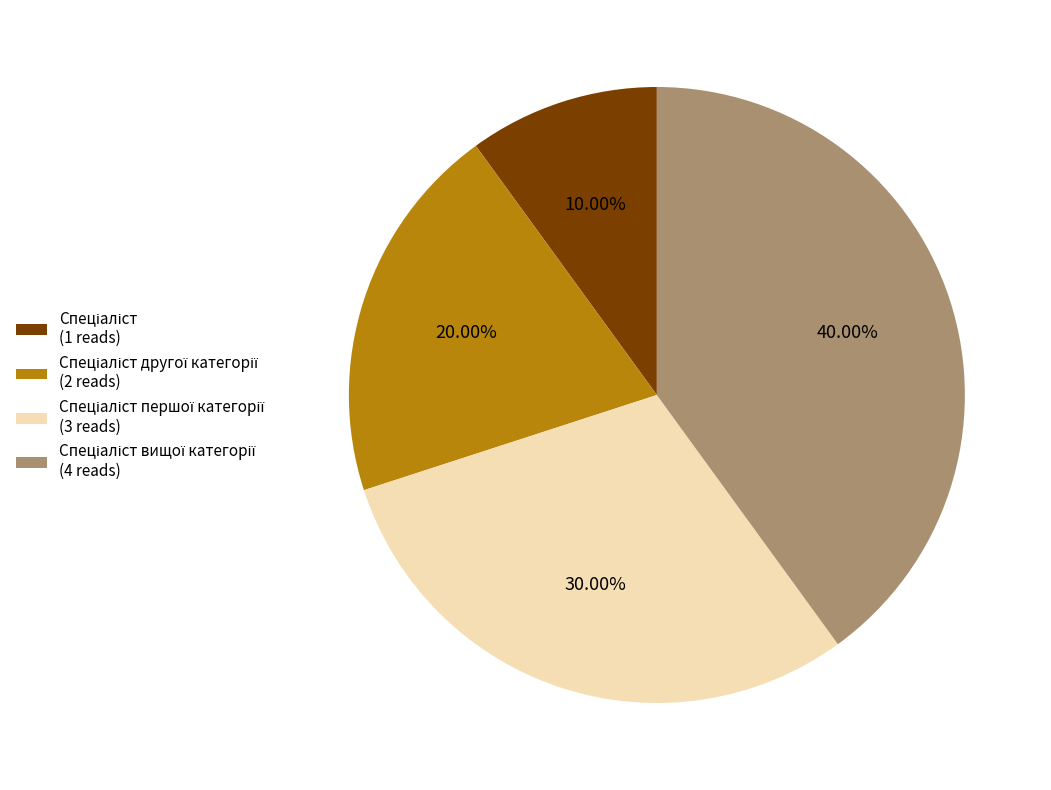

Is there any slice that represents more than half of the pie?

No